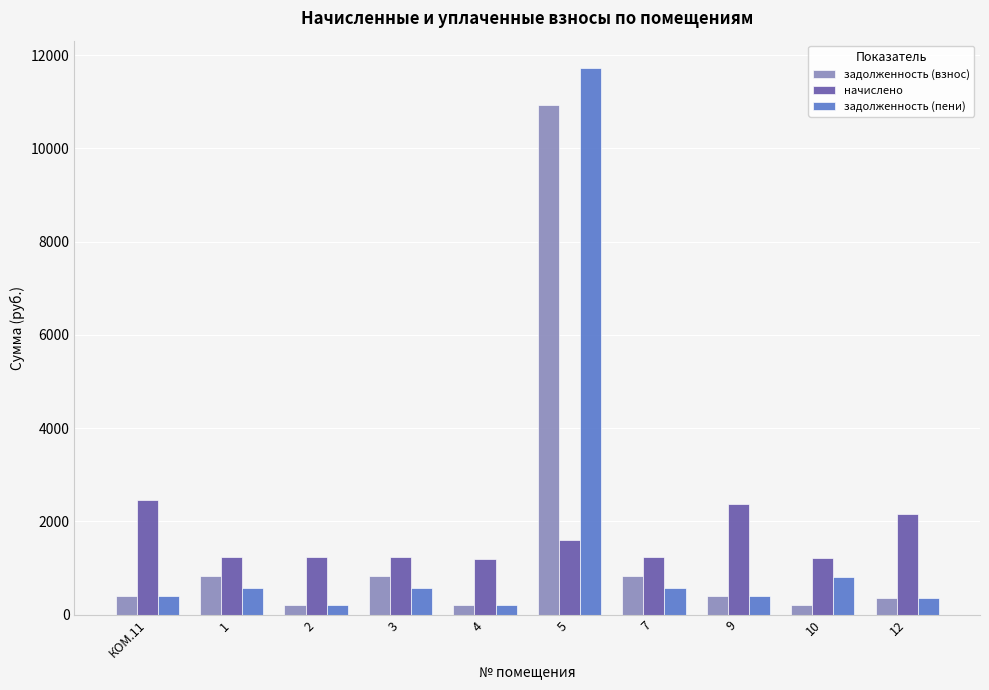

What is the highest value of the задолженность (пени) series?

11726.5